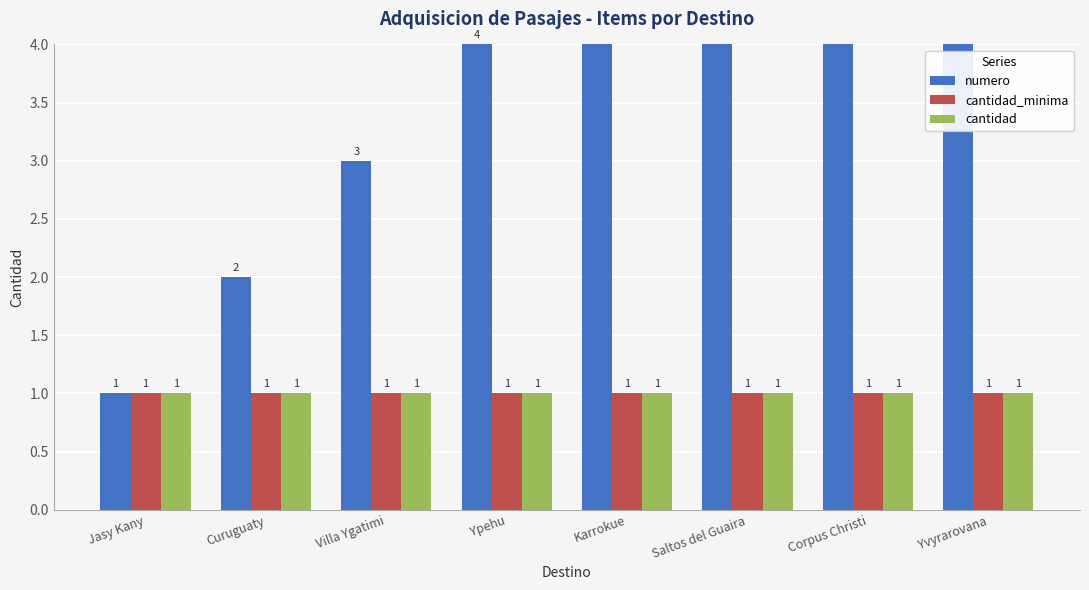

Which category has the highest value across all series?

Yvyrarovana